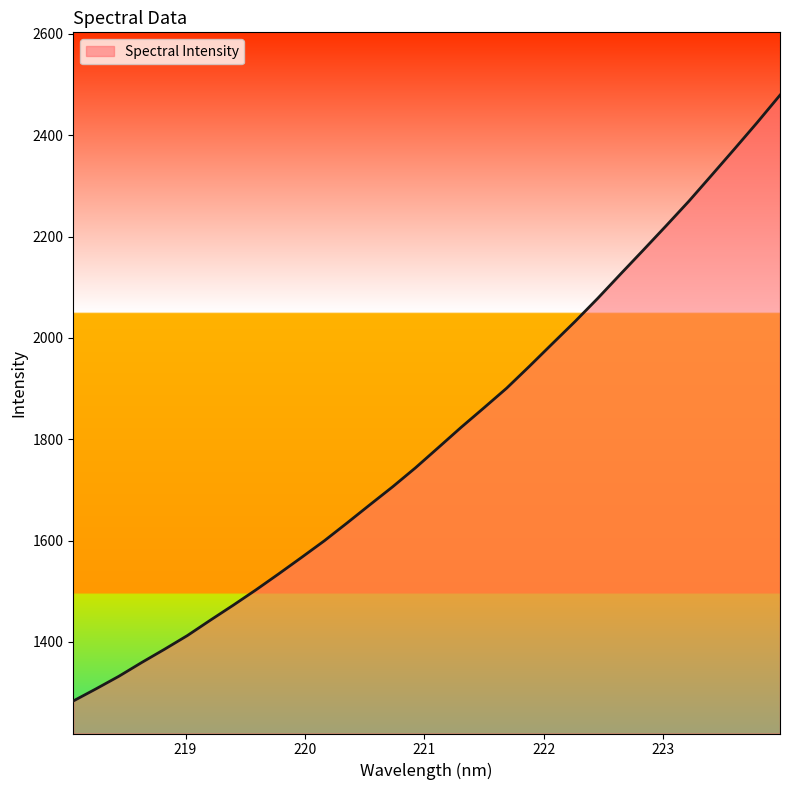

What is the smallest value displayed?

1283.4